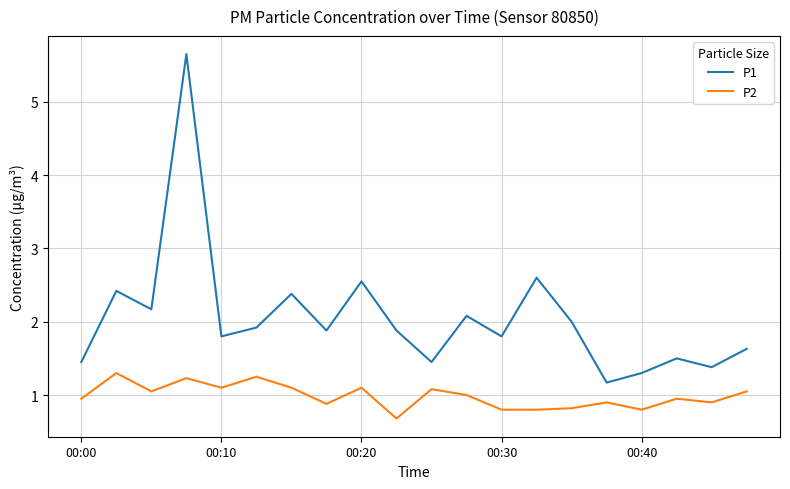

Rank the series by their maximum value, from lowest to highest.

P2, P1